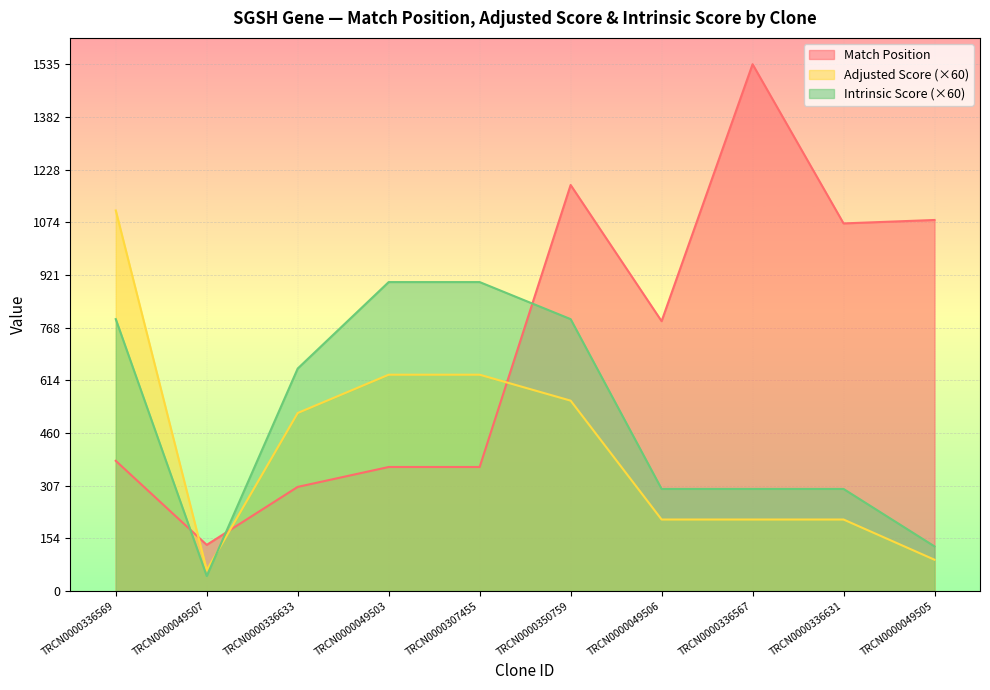

Which series ends up on top after the final intersection of Match Position and Adjusted Score?

Match Position